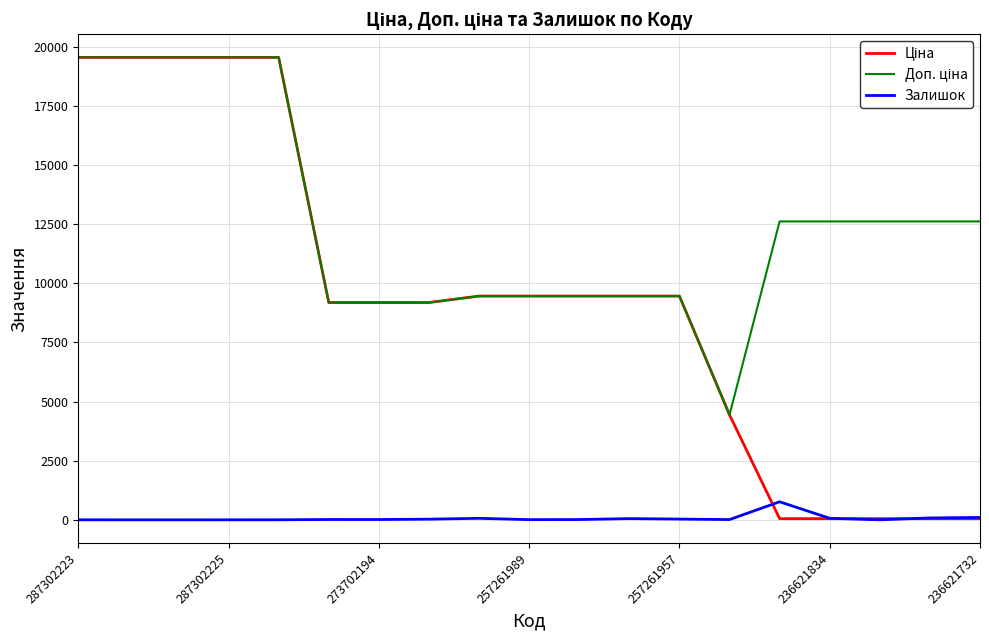

What is the greatest value displayed?

19542.7